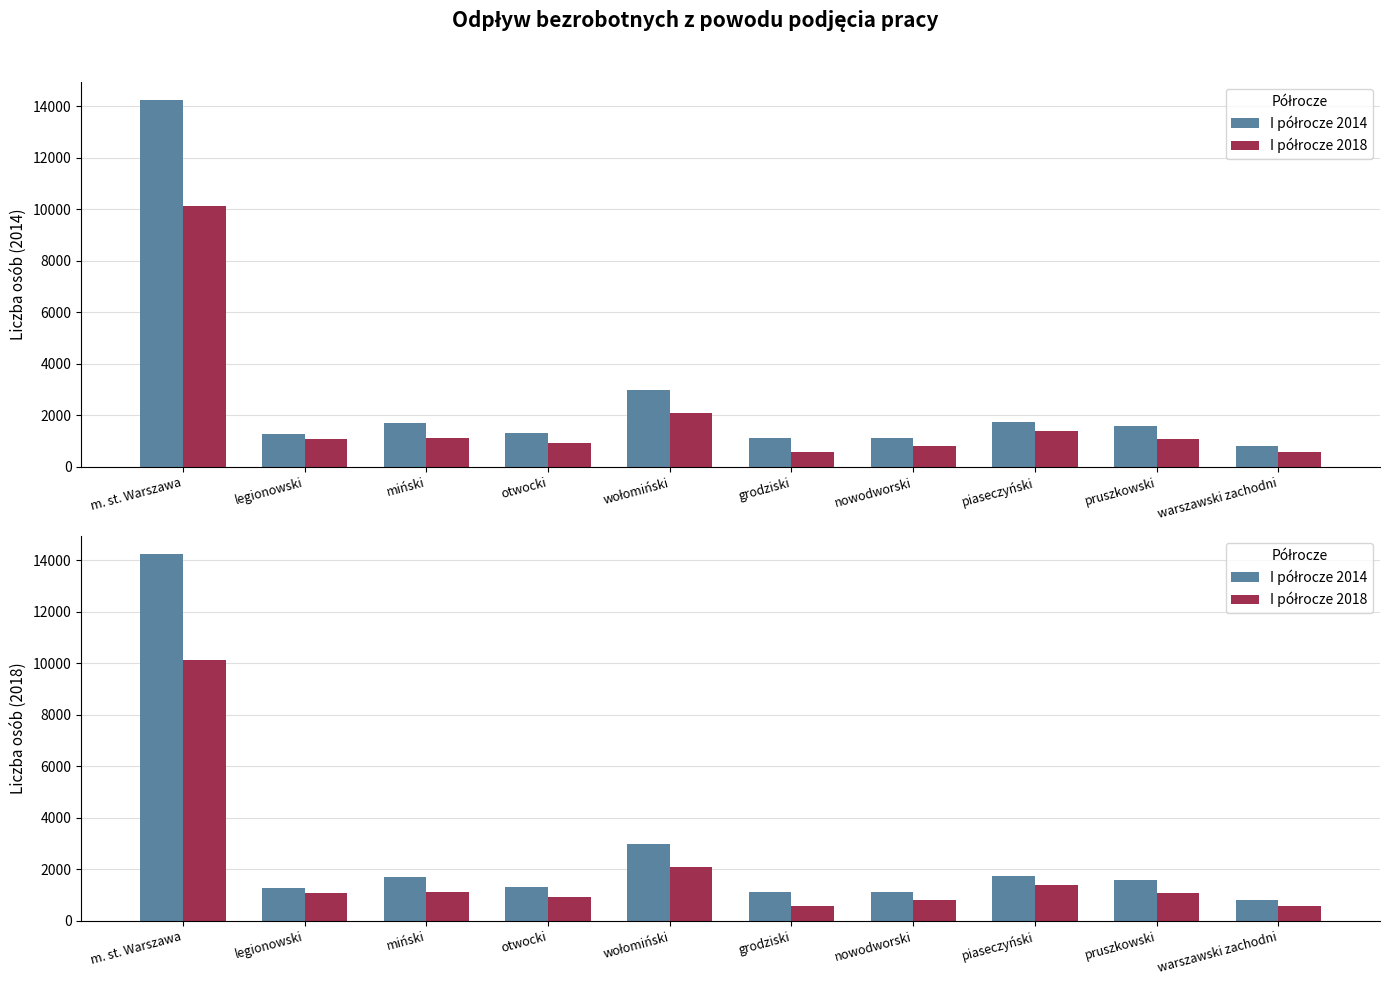

What is the value of the I półrocze 2014 bar at the 4th from the left?

1309